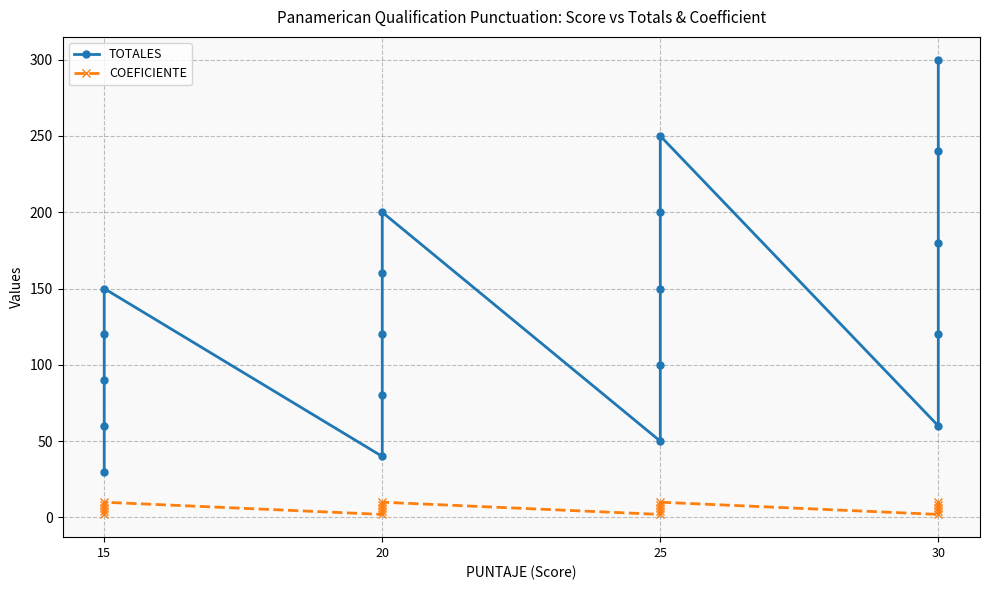

Rank the series by their average value, from highest to lowest.

TOTALES, COEFICIENTE